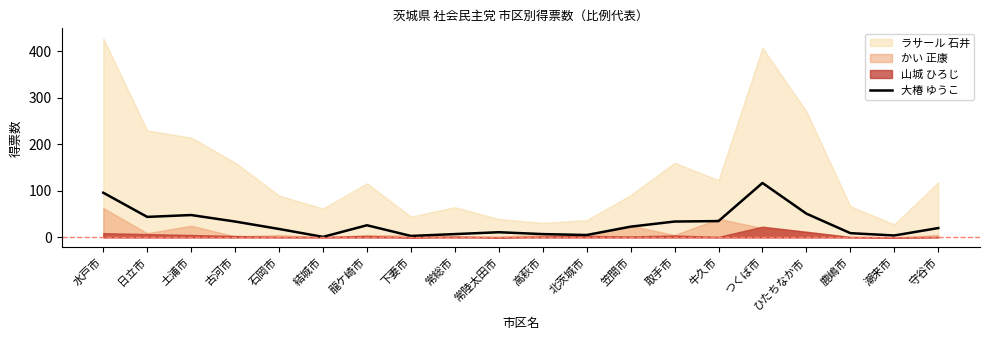

What is the minimum value shown in the chart?

1